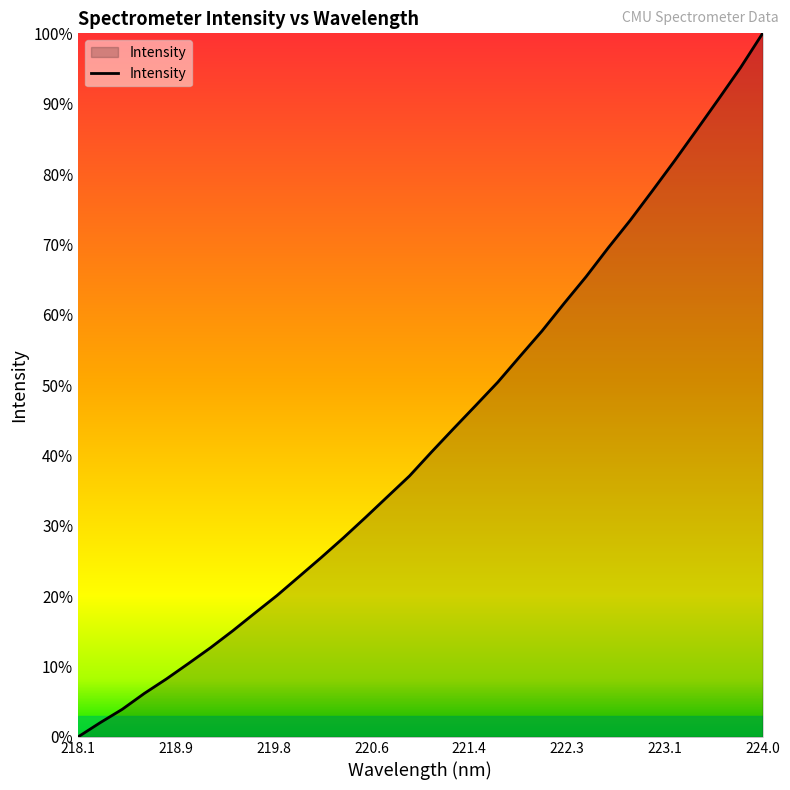

What is the maximum value shown in the chart?

100.0